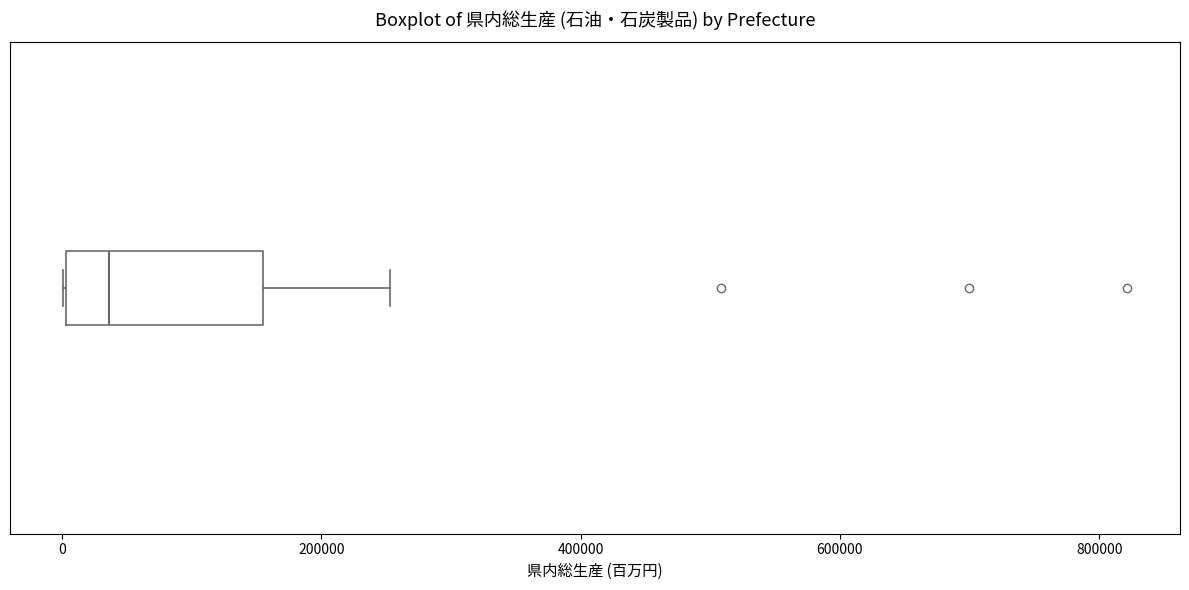

Transcribe this box plot: give where the median line is, the range the box spans, and where the two whiskers end, as read against the x-axis. The values are not printed on the chart, so give them approximately, as read against the axis.

median 40000, box 0 to 160000, whiskers 0 to 260000